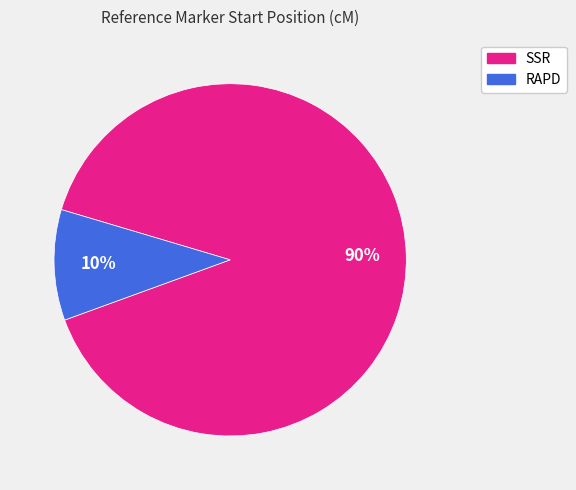

Is there a majority slice in this chart?

Yes